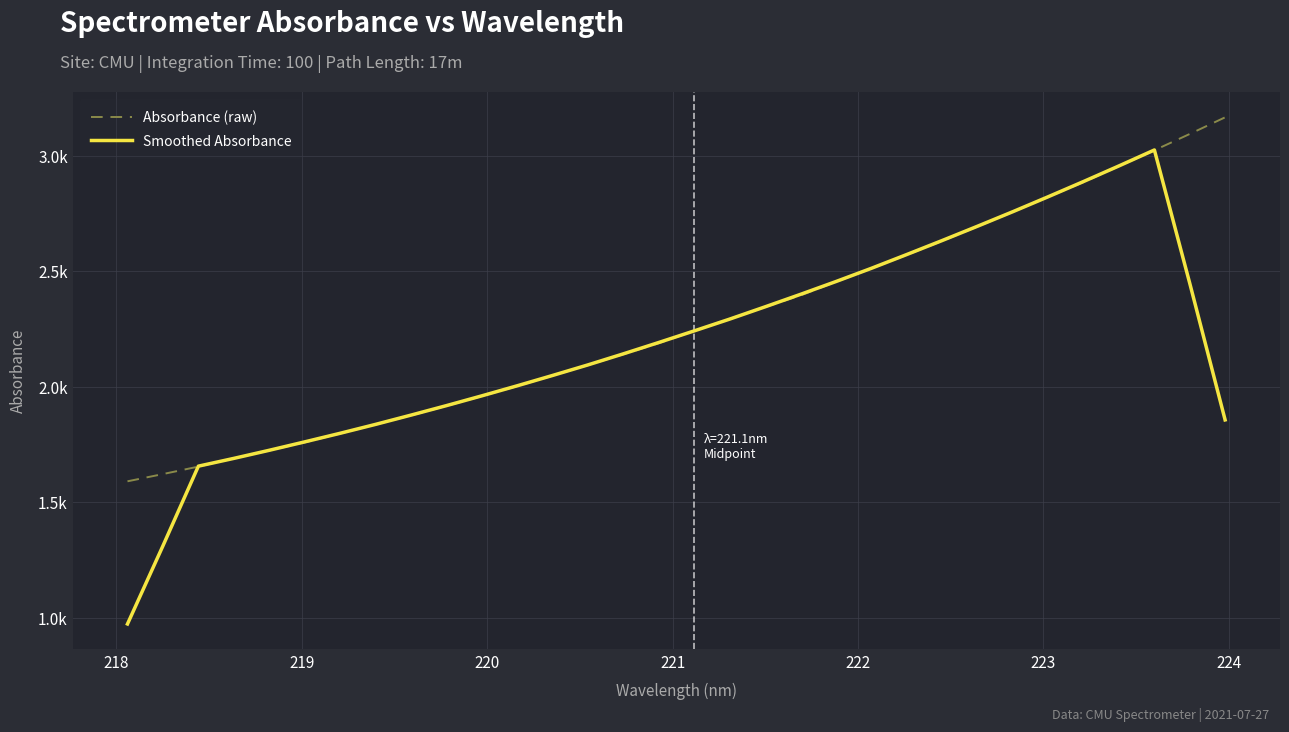

Is this an area chart (filled region under the line)?

No